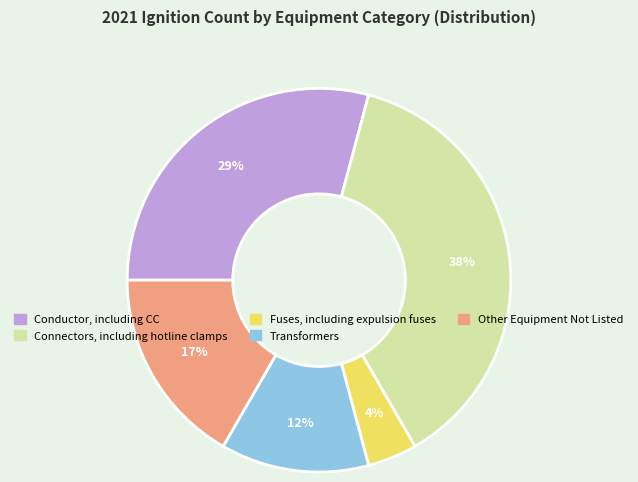

To the nearest percent, what is the difference between the largest and smallest slice percentages?

33%